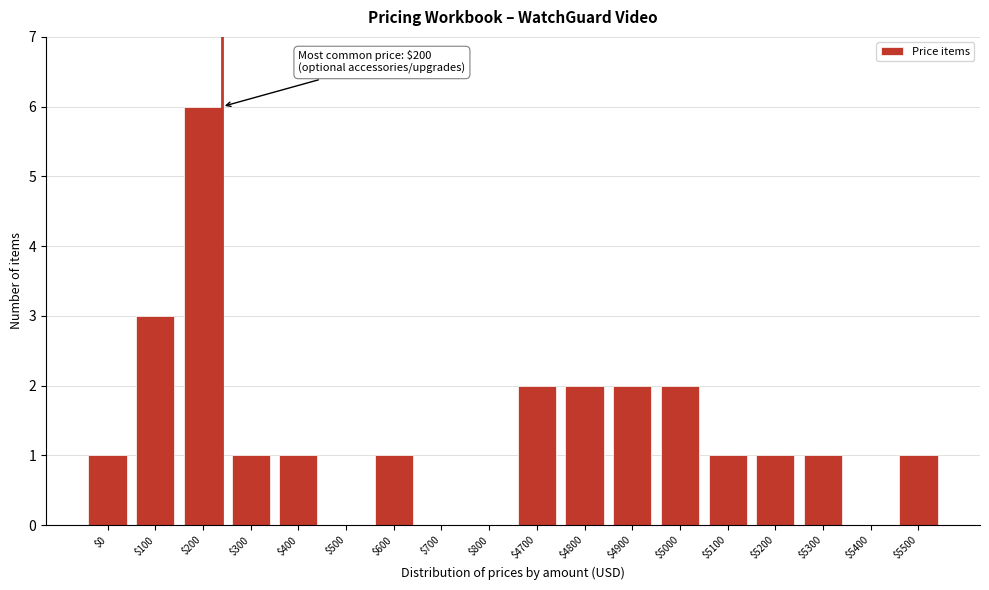

True or false: the data shows 1 at $0.

True